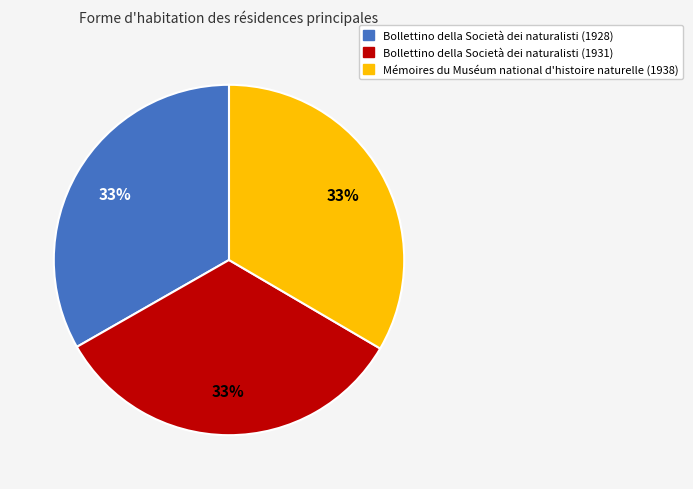

Does any single category account for the majority?

No